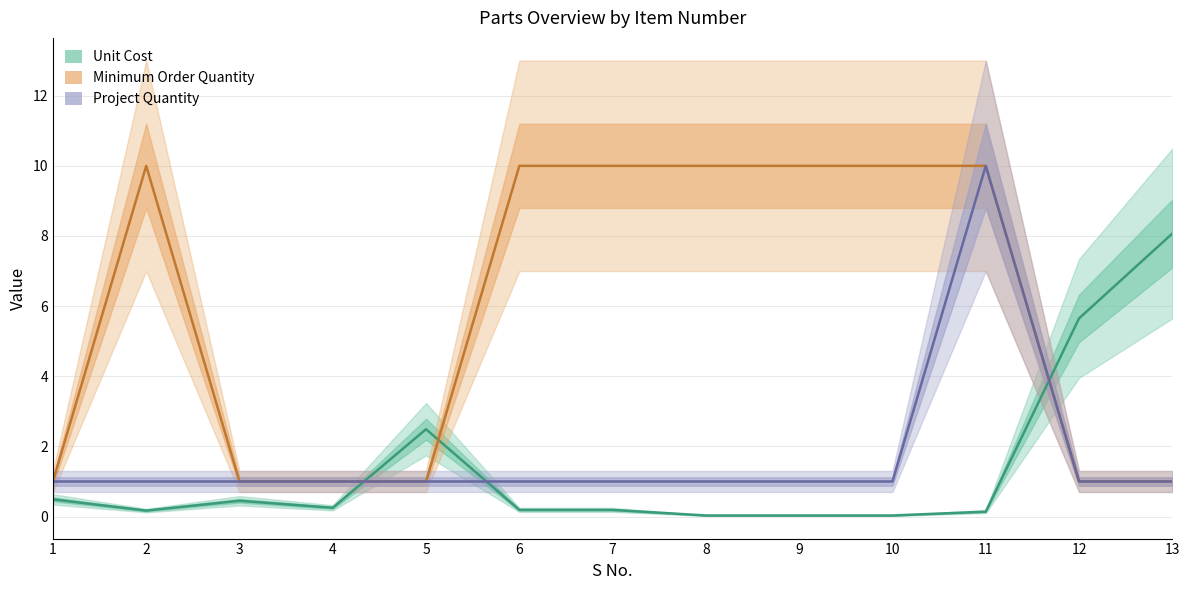

What is the sum of the Project Quantity values at 10 and 11?

11.0